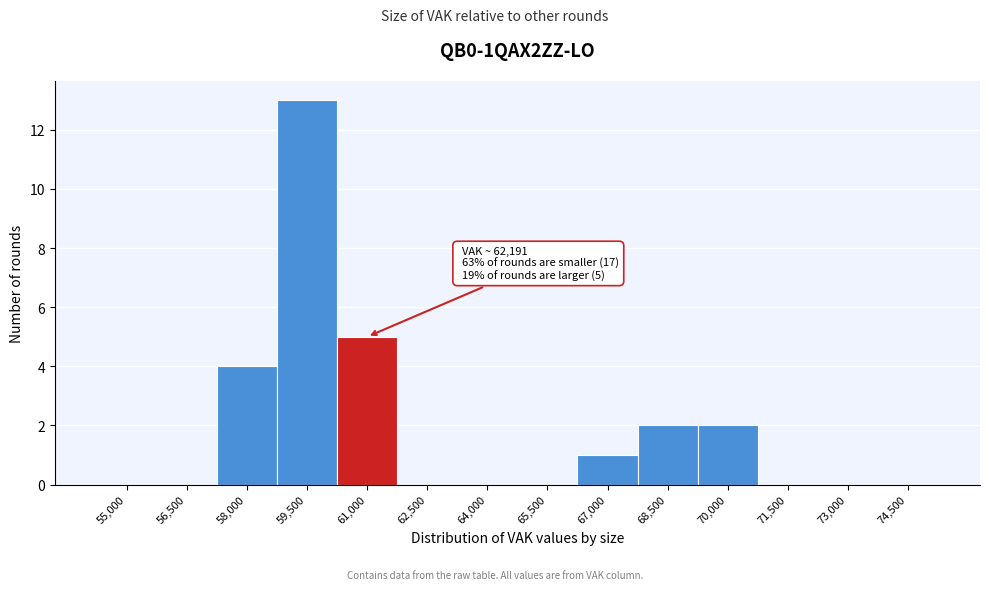

Reading right to left, list all the values displayed in this chart.

74,500=0	73,000=0	71,500=0	70,000=2	68,500=2	67,000=1	65,500=0	64,000=0	62,500=0	61,000=5	59,500=13	58,000=4	56,500=0	55,000=0